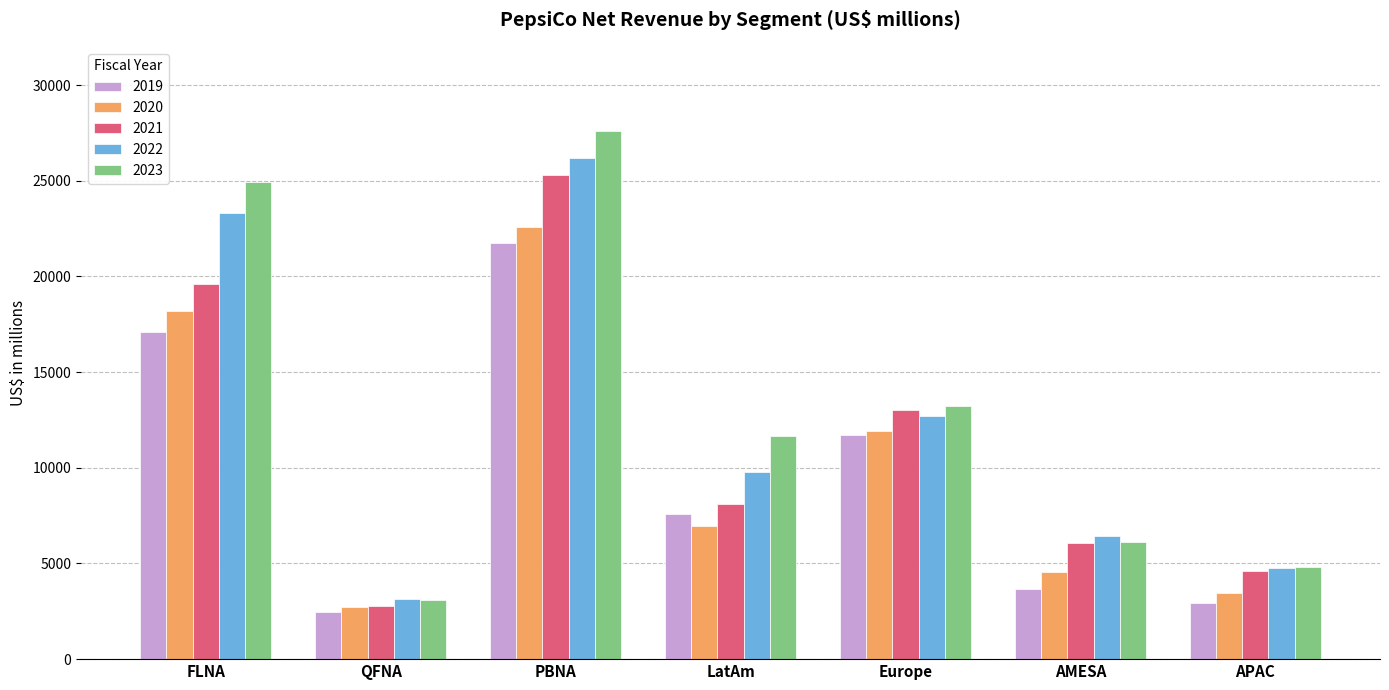

What is the lowest value of the 2023 series?

3101